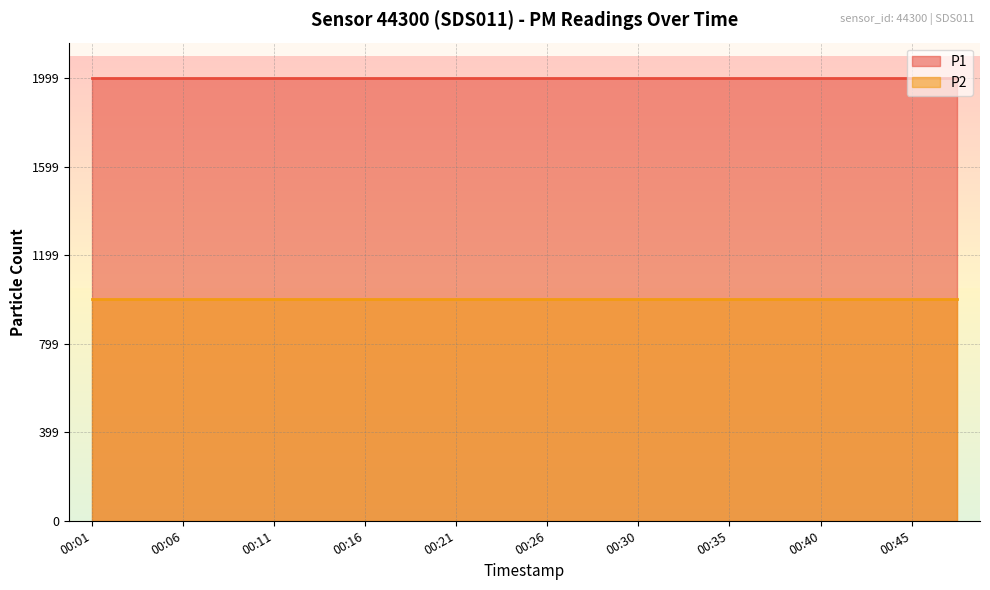

Reading left to right, transcribe all the data shown in this chart.

P1: 00:01=1999.9	00:03=1999.9	00:06=1999.9	00:08=1999.9	00:11=1999.9	00:13=1999.9	00:16=1999.9	00:18=1999.9	00:21=1999.9	00:23=1999.9	00:26=1999.9	00:28=1999.9	00:30=1999.9	00:33=1999.9	00:35=1999.9	00:38=1999.9	00:40=1999.9	00:43=1999.9	00:45=1999.9	00:48=1999.9
P2: 00:01=999.9	00:03=999.9	00:06=999.9	00:08=999.9	00:11=999.9	00:13=999.9	00:16=999.9	00:18=999.9	00:21=999.9	00:23=999.9	00:26=999.9	00:28=999.9	00:30=999.9	00:33=999.9	00:35=999.9	00:38=999.9	00:40=999.9	00:43=999.9	00:45=999.9	00:48=999.9